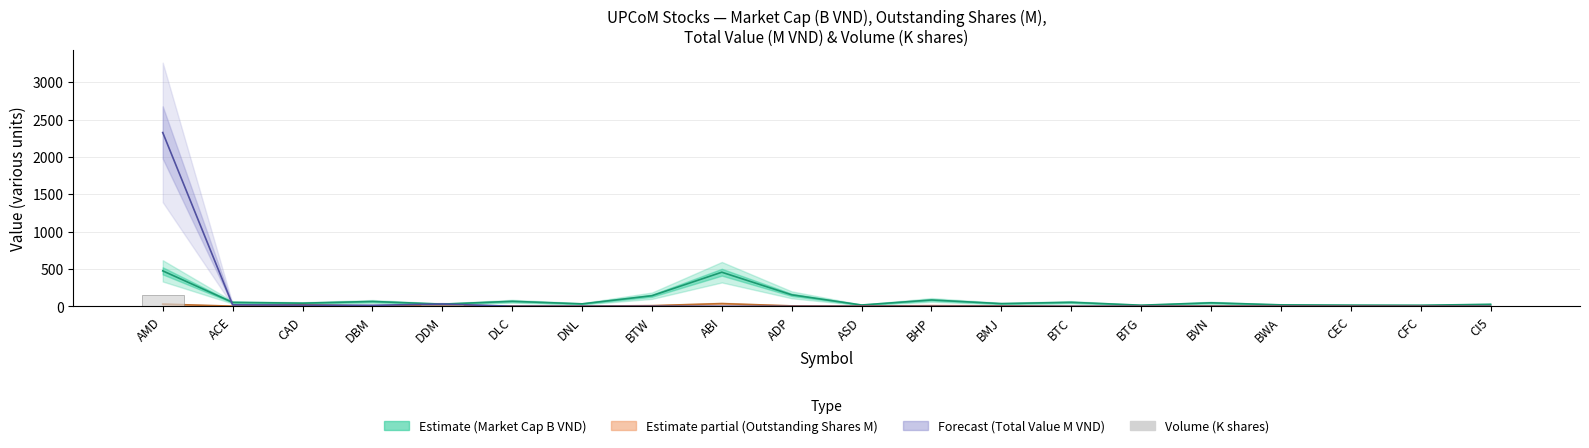

True or false: the data shows 0.1 at DNL.

True